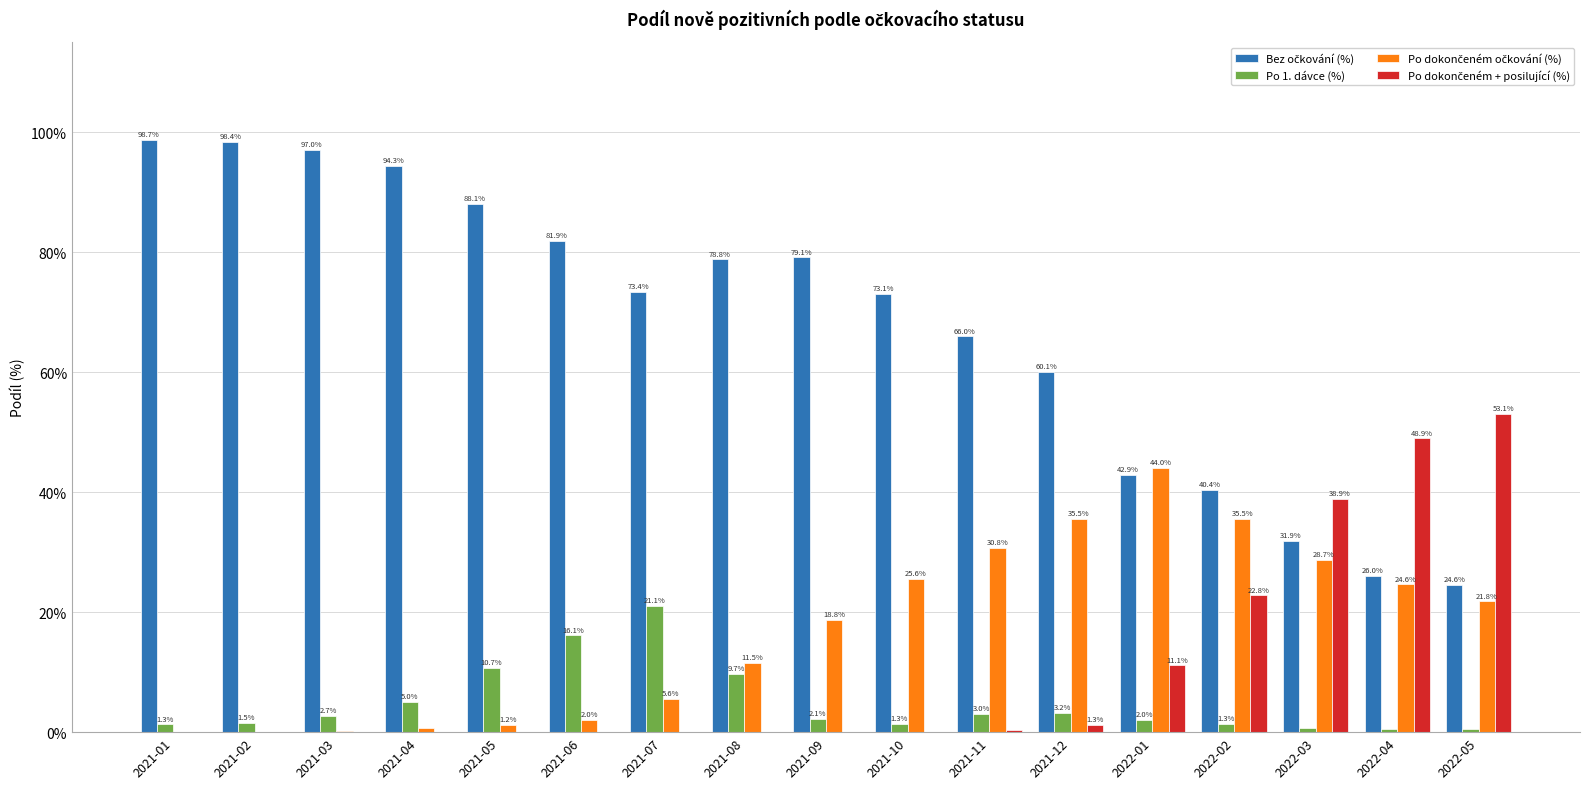

Are the bars grouped side by side (vs. stacked)?

Yes